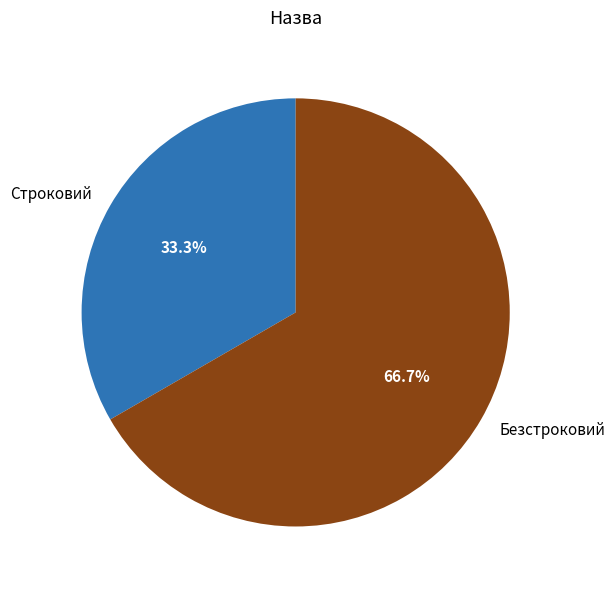

Between Строковий and Безстроковий, which is larger?

Безстроковий